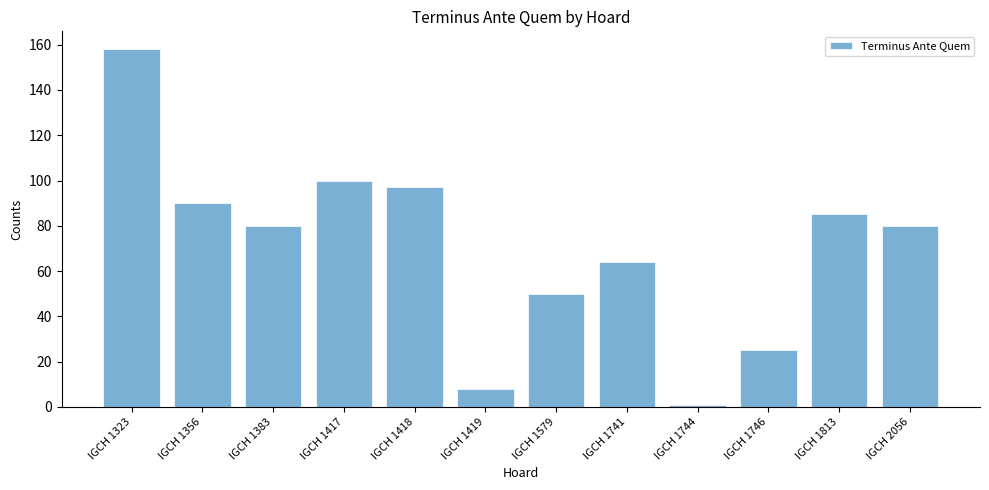

What is the average value?

70